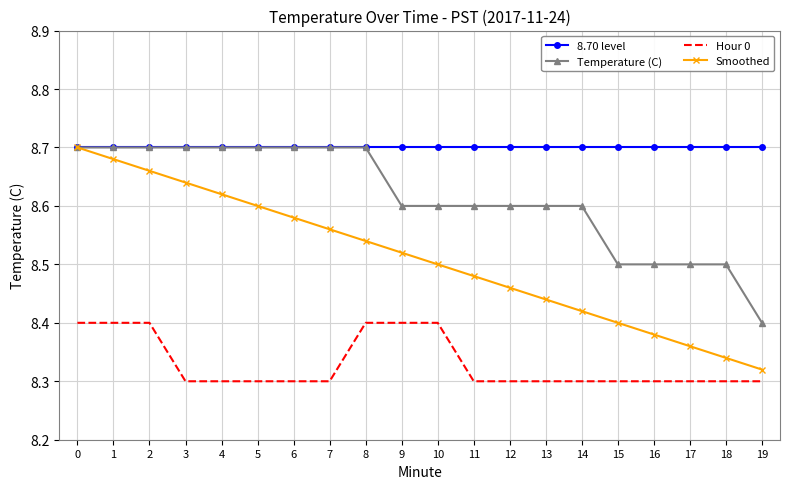

True or false: Temperature (C) and Hour 0 cross at least once.

False